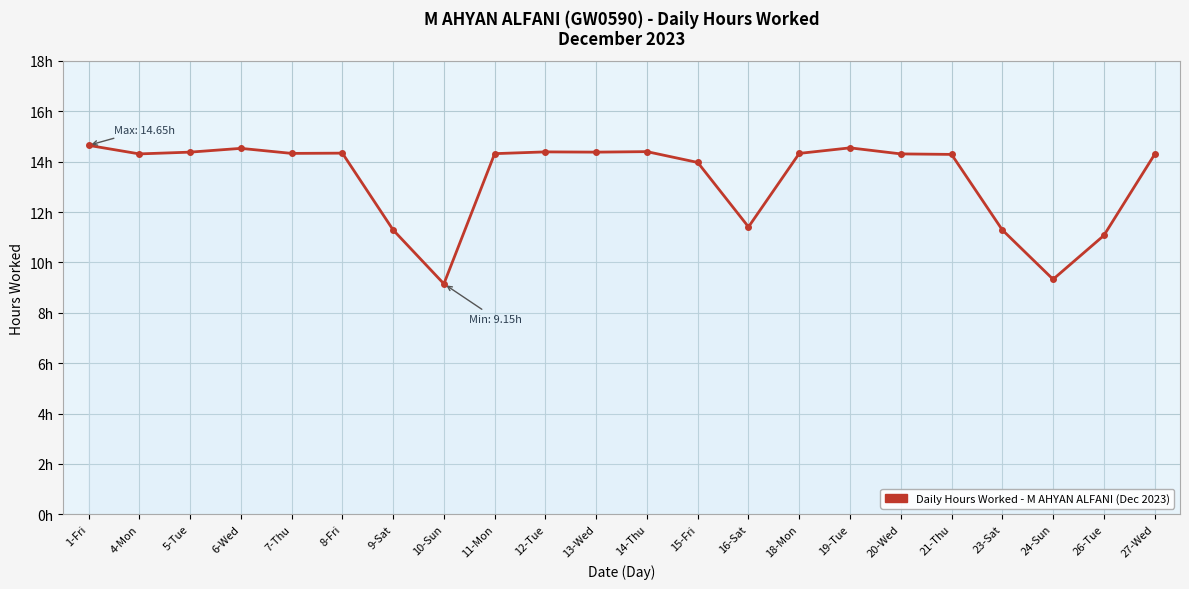

What is the difference between the maximum and minimum values?

5.5